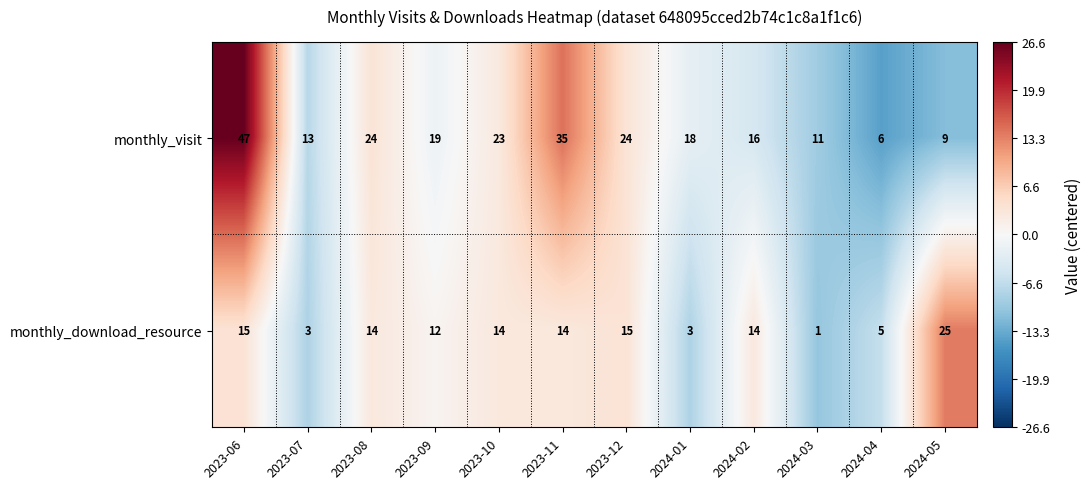

Between 2023-11 and 2023-12, which series saw the biggest shift?

monthly_visit